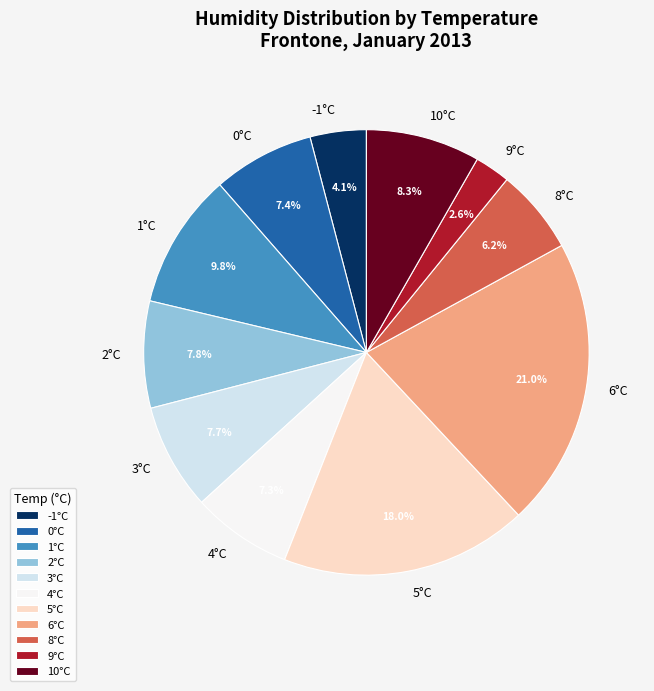

How much of the chart is everything except -1°C?

95.9%